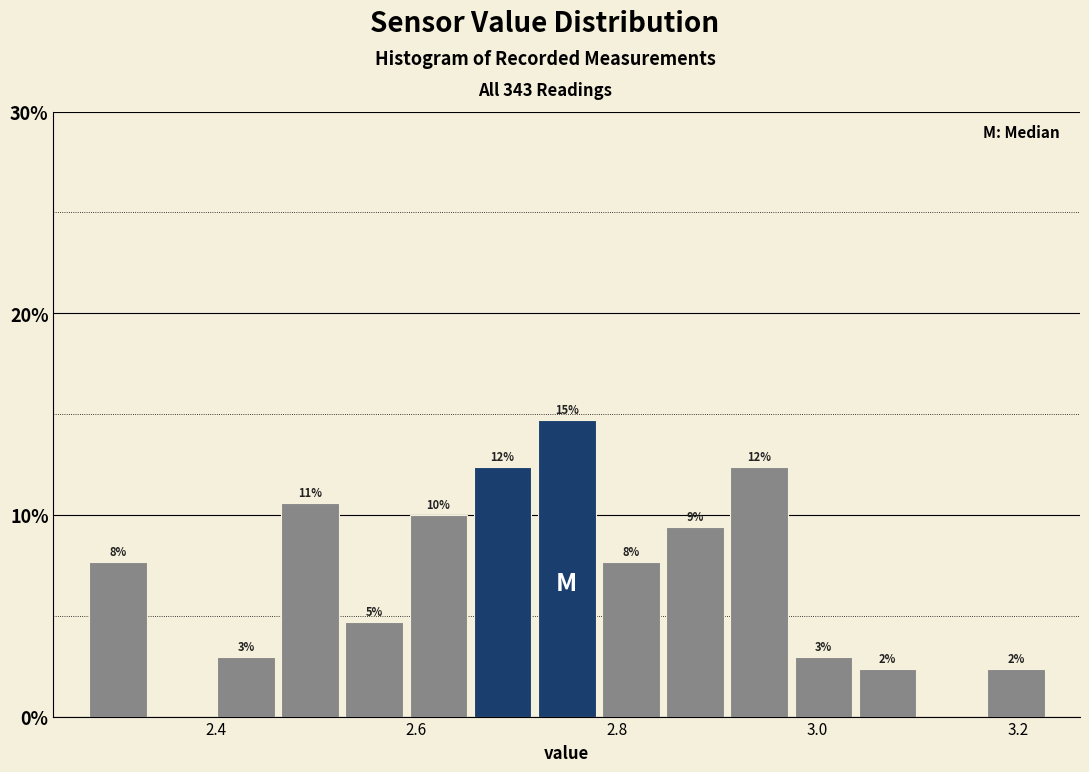

Around what value on the x-axis is the tallest bar? Give the approximate position of its centre, as read against the axis.

2.76